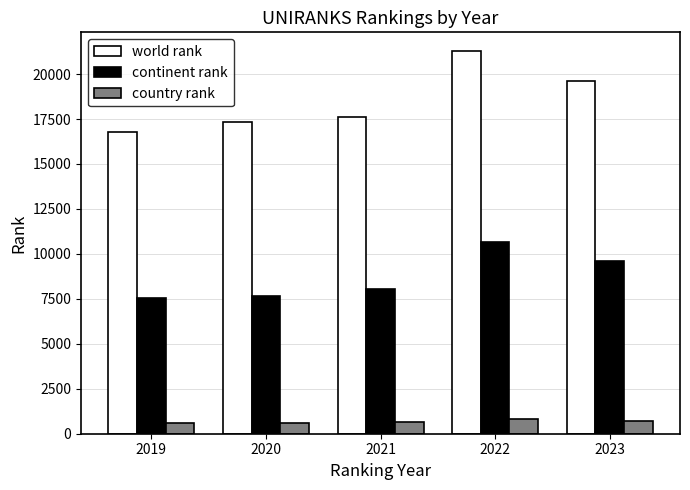

List the series in order of their peak value, lowest first.

country rank, continent rank, world rank